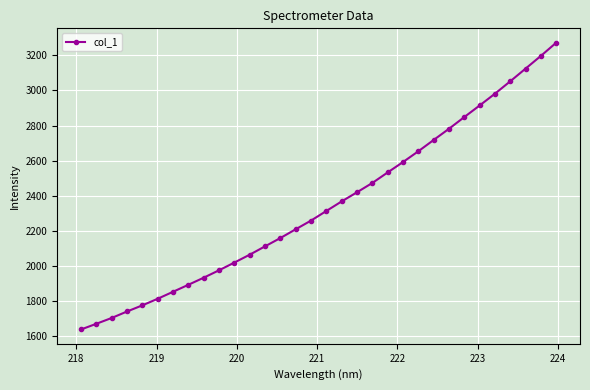

What is the difference between the maximum and second lowest values?

1599.5